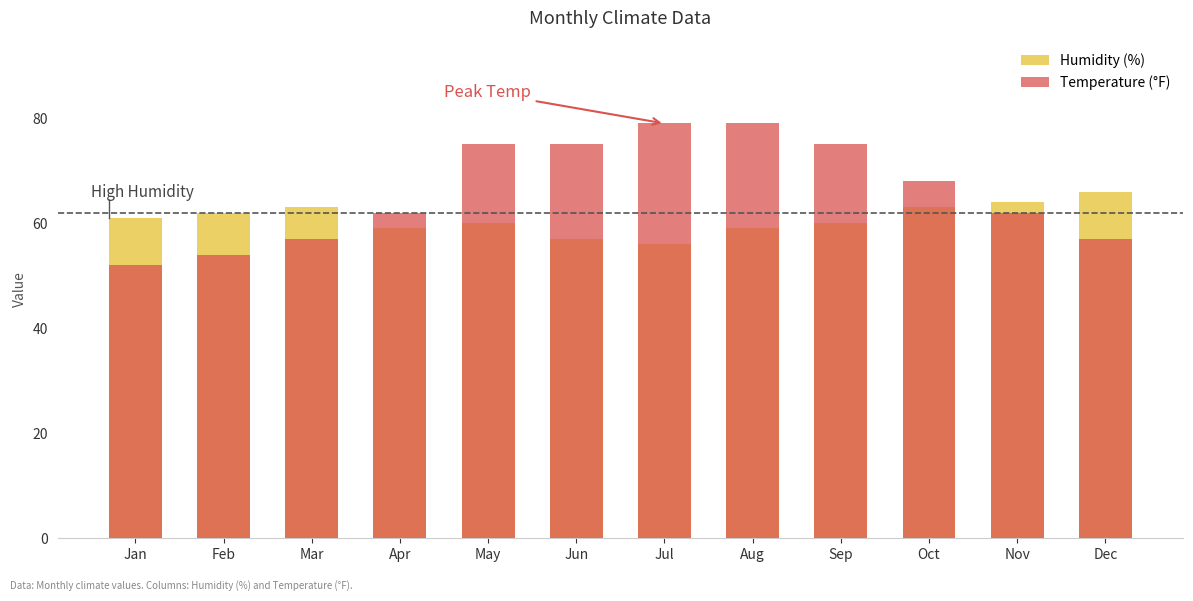

The Temperature (°F) series shows 123 at Aug. True or false?

False